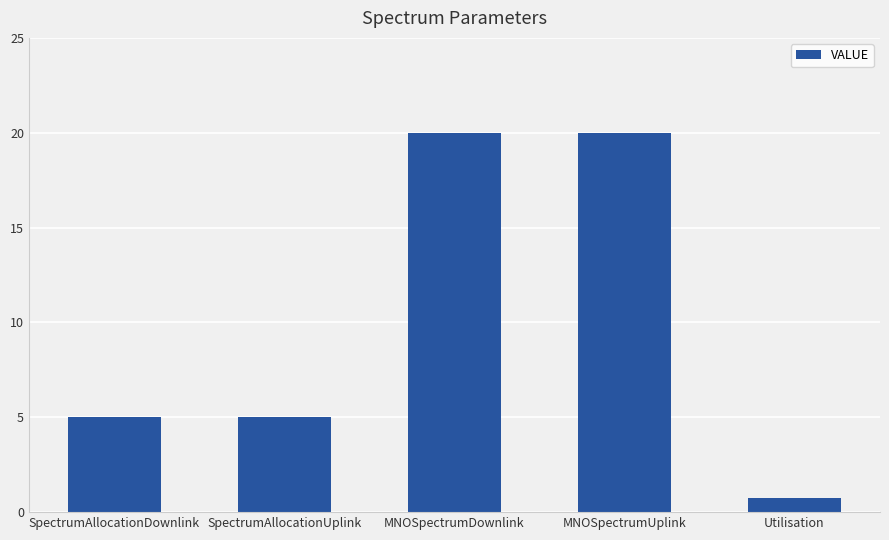

Count the values in the range 5 to 20.

4